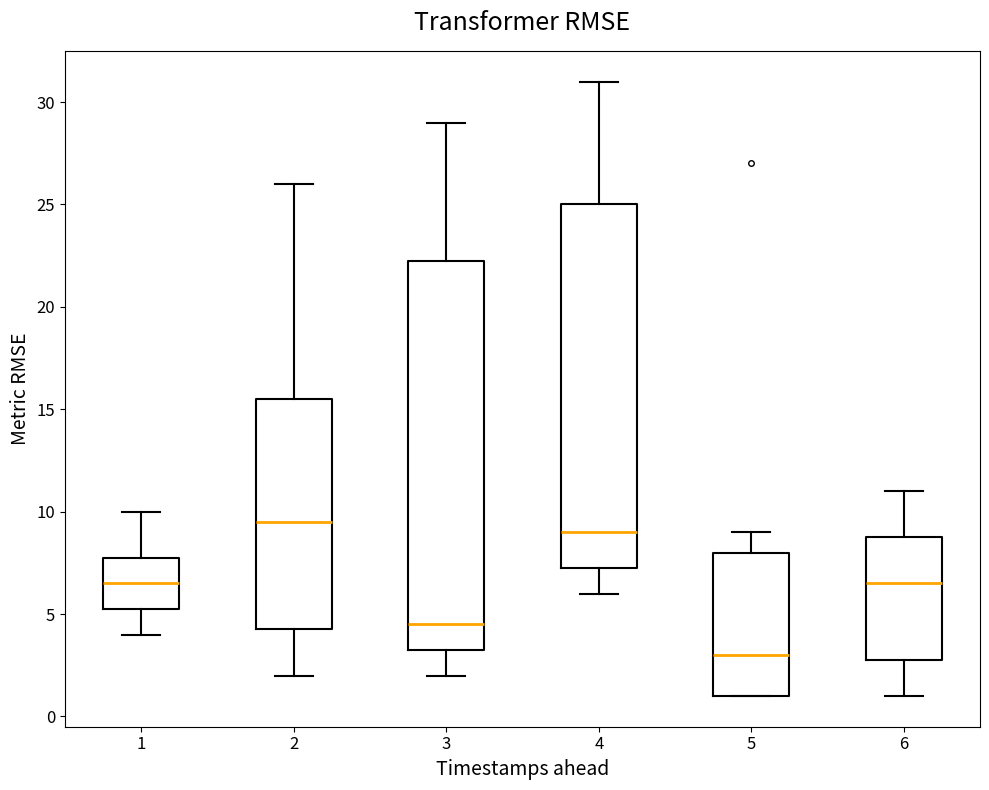

Where does the median line of the box at x = 3 sit on the y-axis? The values are not printed on the chart, so give them approximately, as read against the axis.

4.5